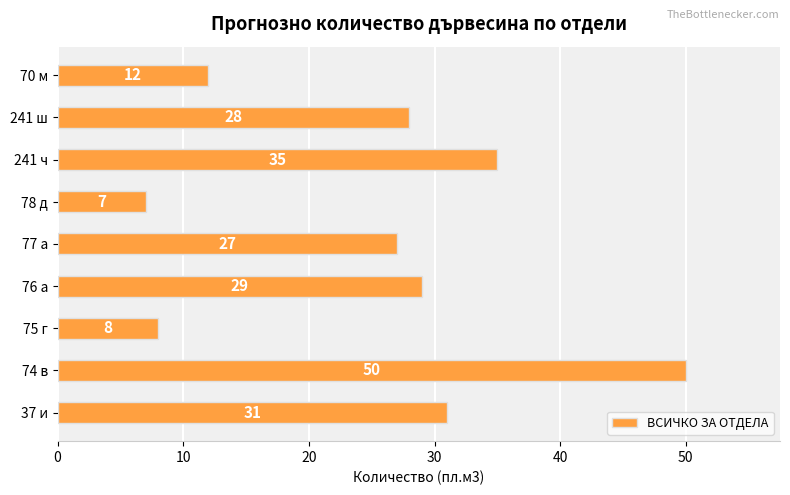

Rank the categories by value from highest to lowest.

74 в, 241 ч, 37 и, 76 а, 241 ш, 77 а, 70 м, 75 г, 78 д